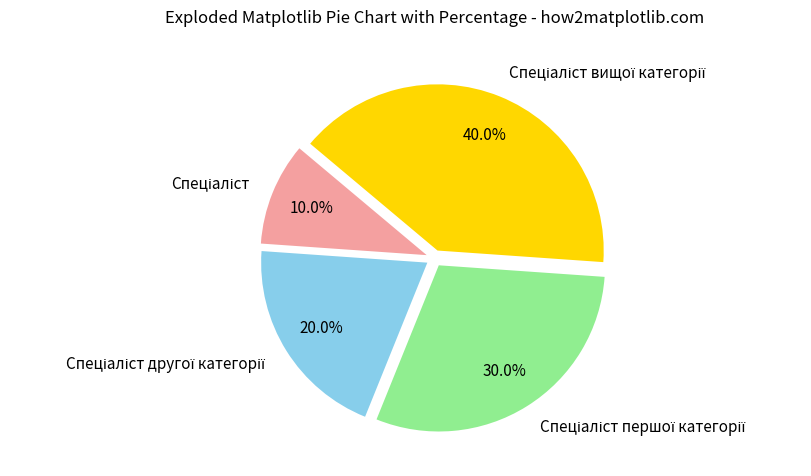

Does any single category account for the majority?

No